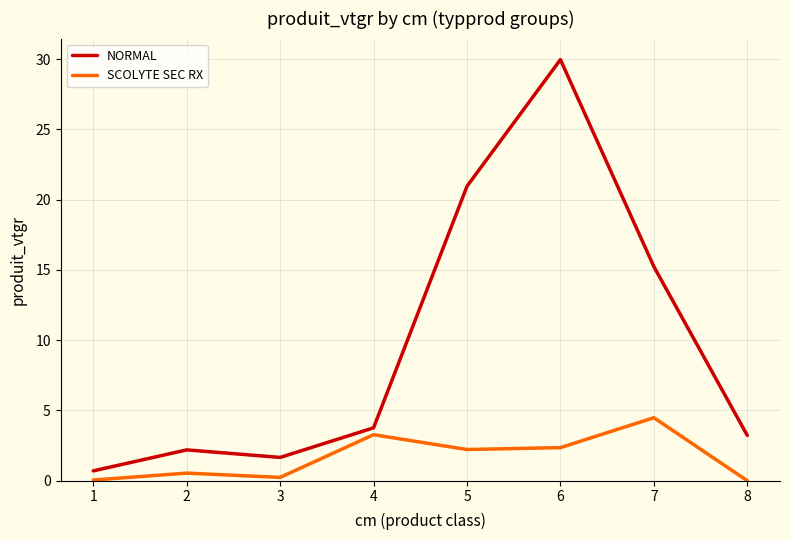

What is the difference between the maximum and minimum values in the NORMAL series?

29.3